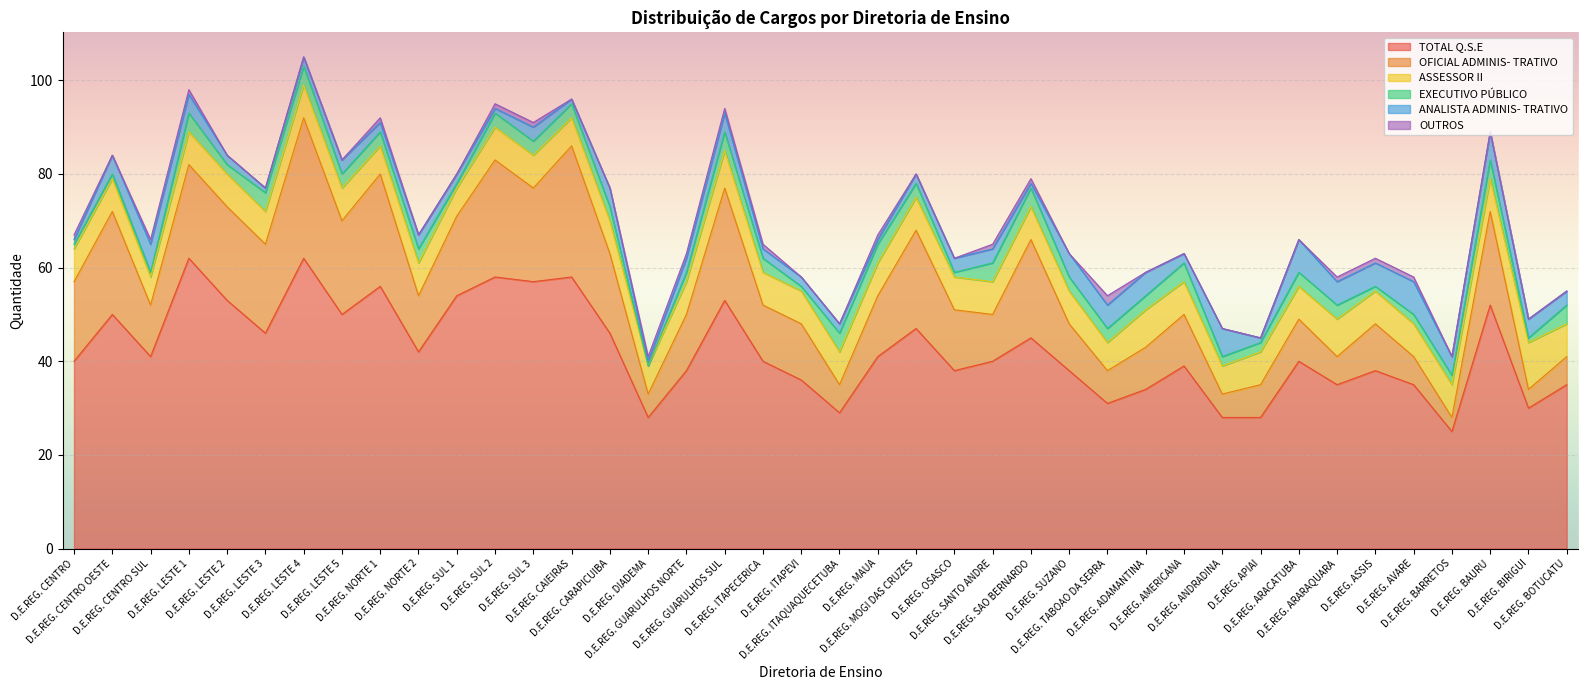

What is the maximum value shown in the chart?

62